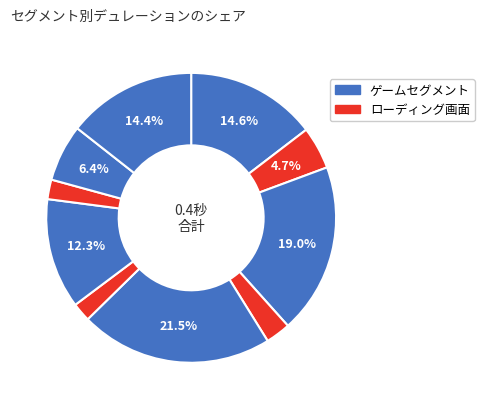

Does any single category account for the majority?

No